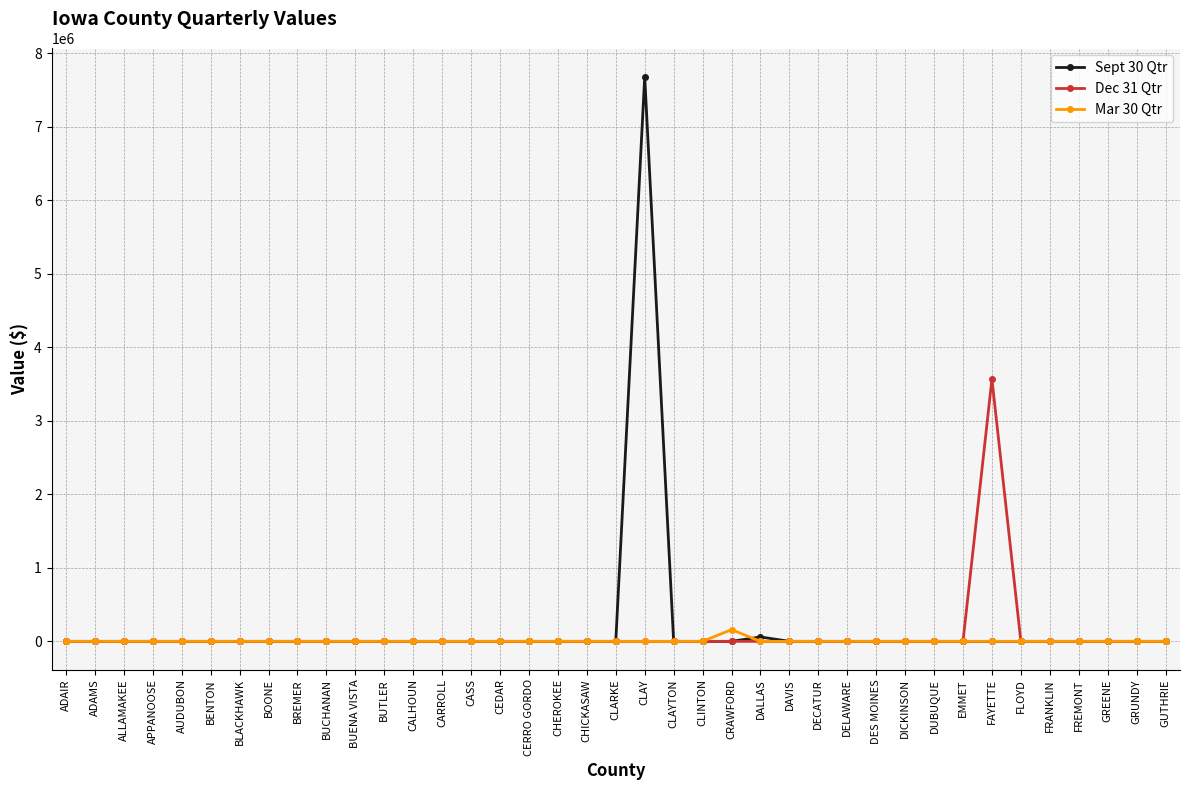

At which category is the sum across all series the highest?

CLAY